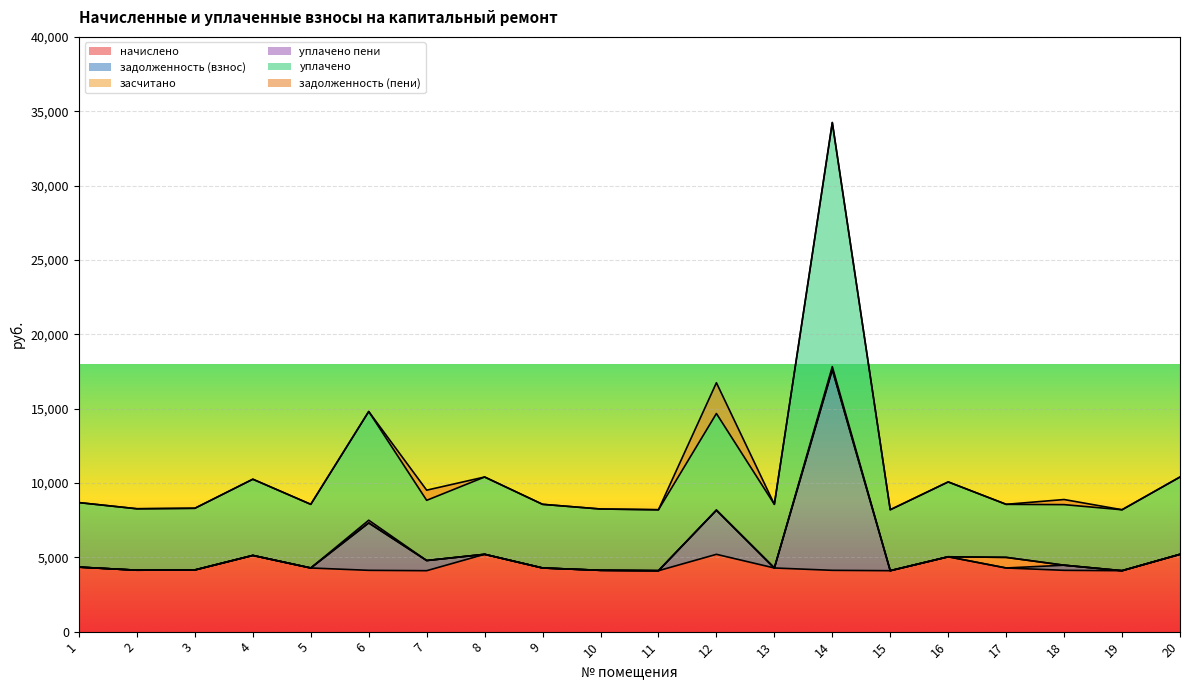

What is the lowest value of the начислено series?

4098.6